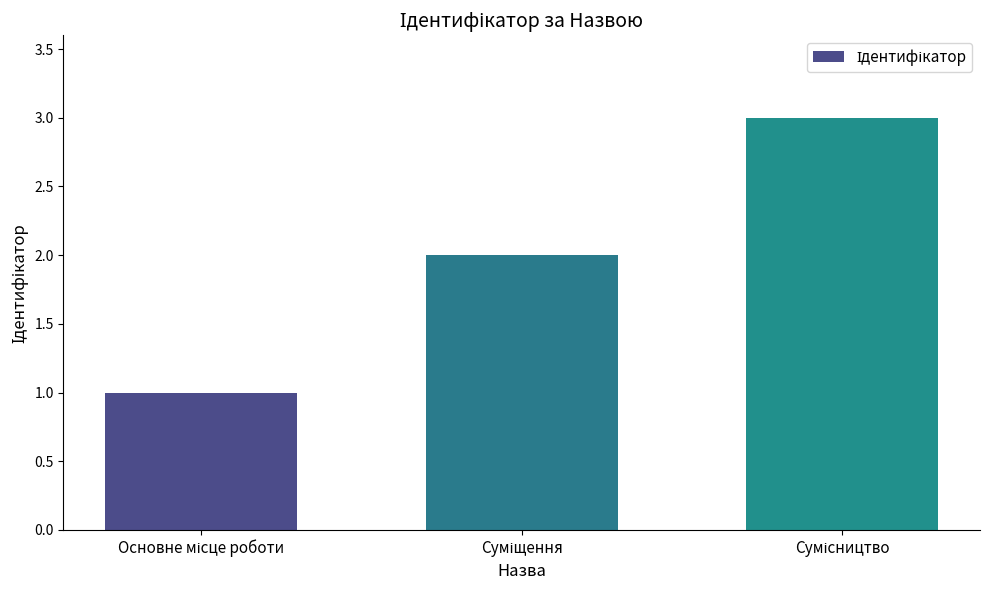

What is the maximum value shown in the chart?

3